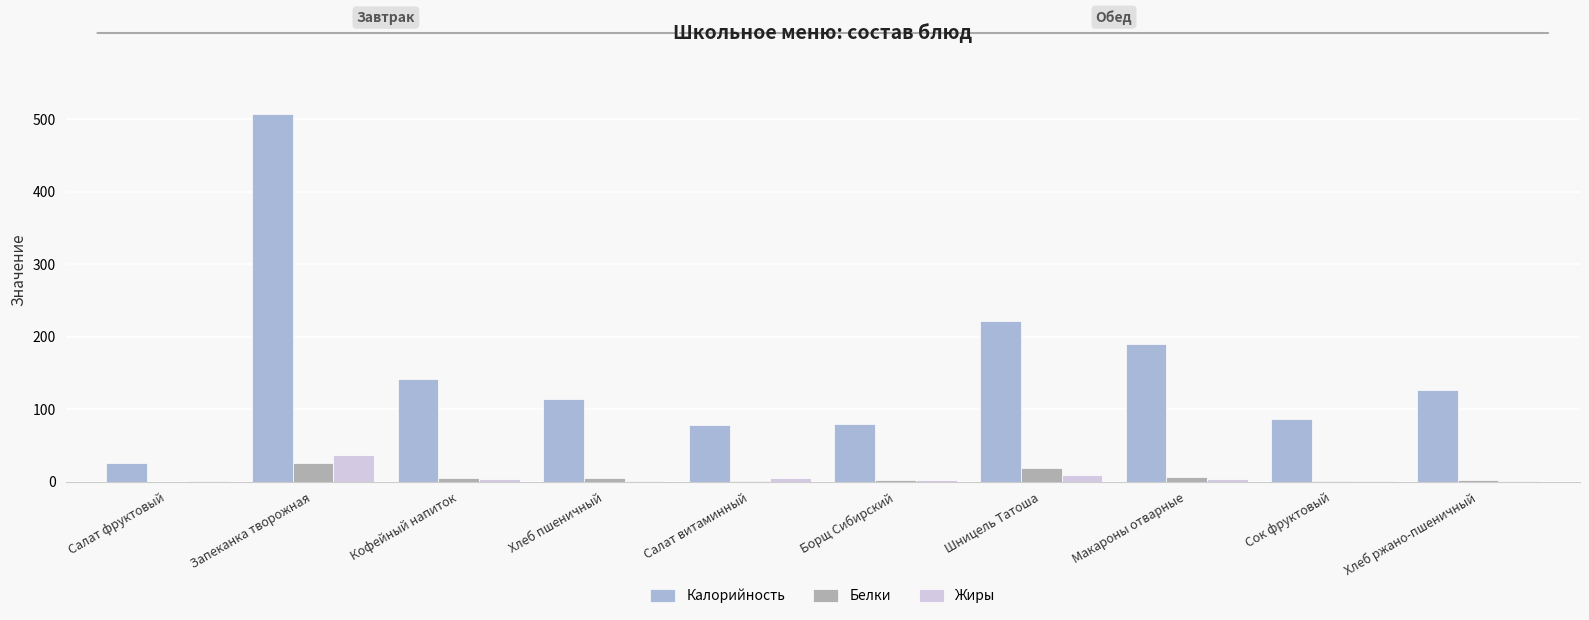

How many data points does each series have?

10